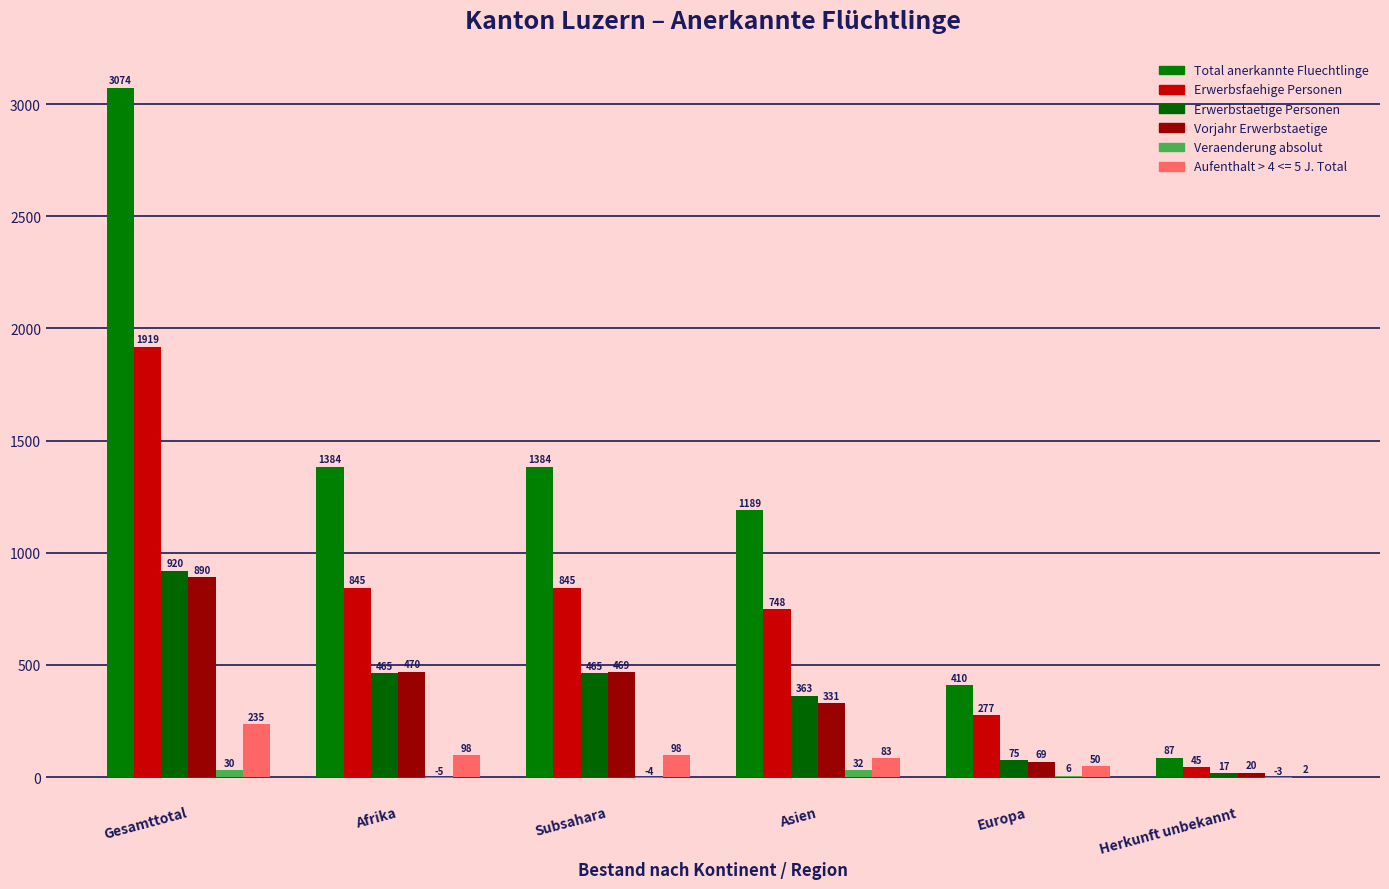

Which series has the widest spread of values?

Total anerkannte Fluechtlinge